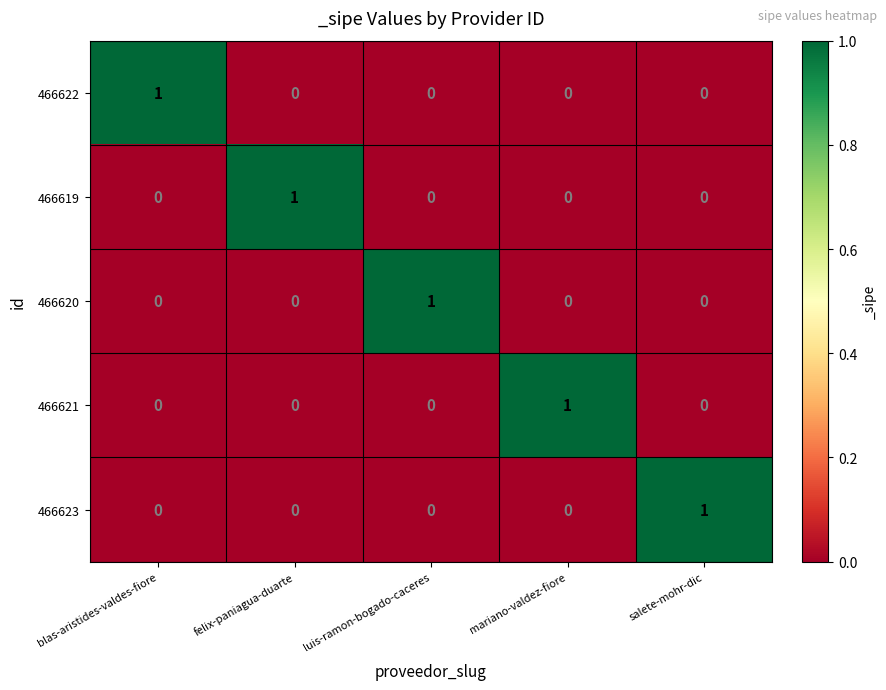

What is the difference between the highest and lowest values at mariano-valdez-fiore?

1